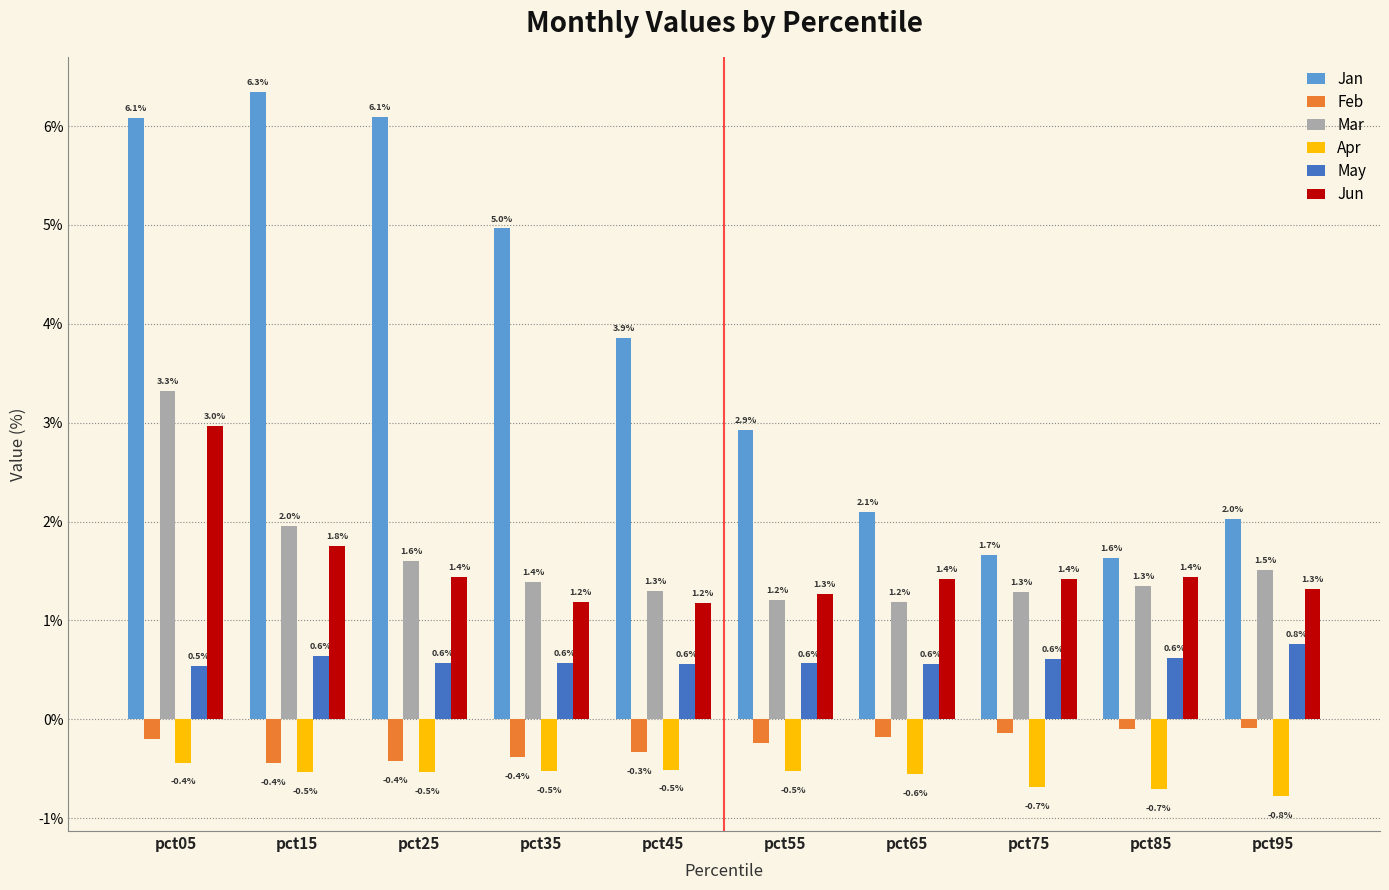

The Mar series shows 0.4 at pct55. True or false?

False